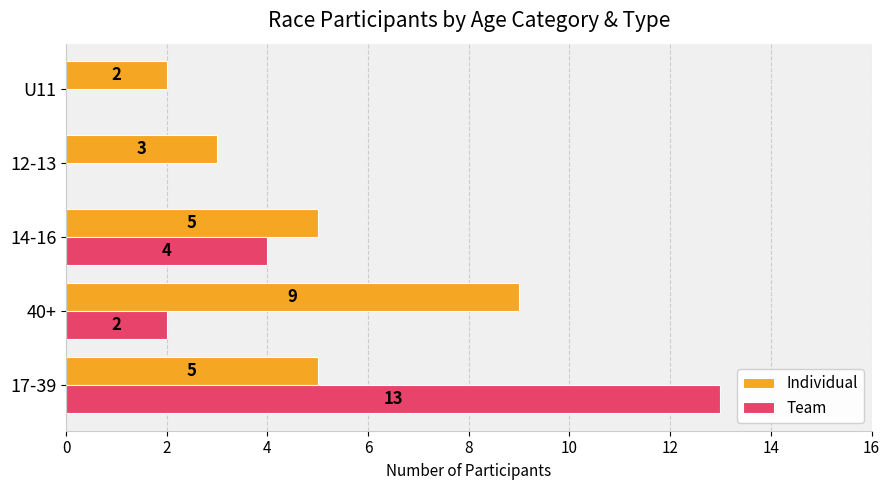

Between 14-16 and 12-13, which series saw the biggest shift?

Team